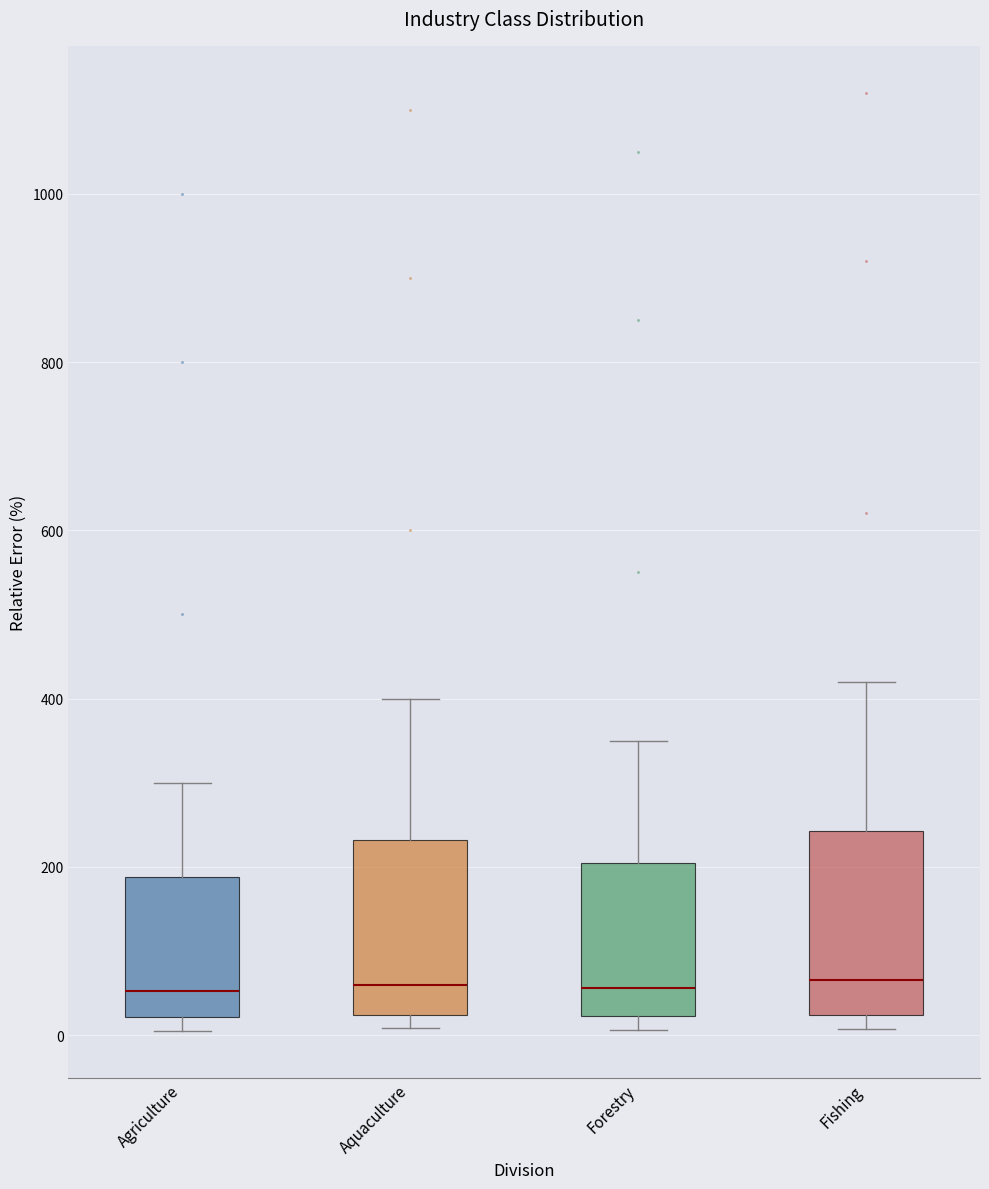

Where does the upper whisker of the box for Fishing end on the y-axis? The values are not printed on the chart, so give them approximately, as read against the axis.

420